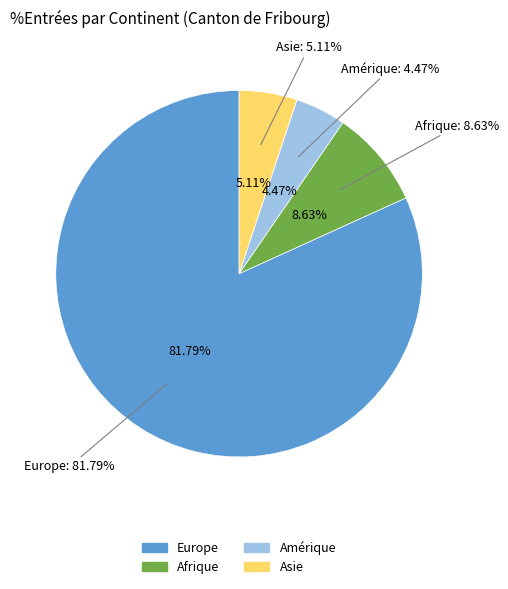

To the nearest percent, what is the combined percentage of Europe and Asie?

87%